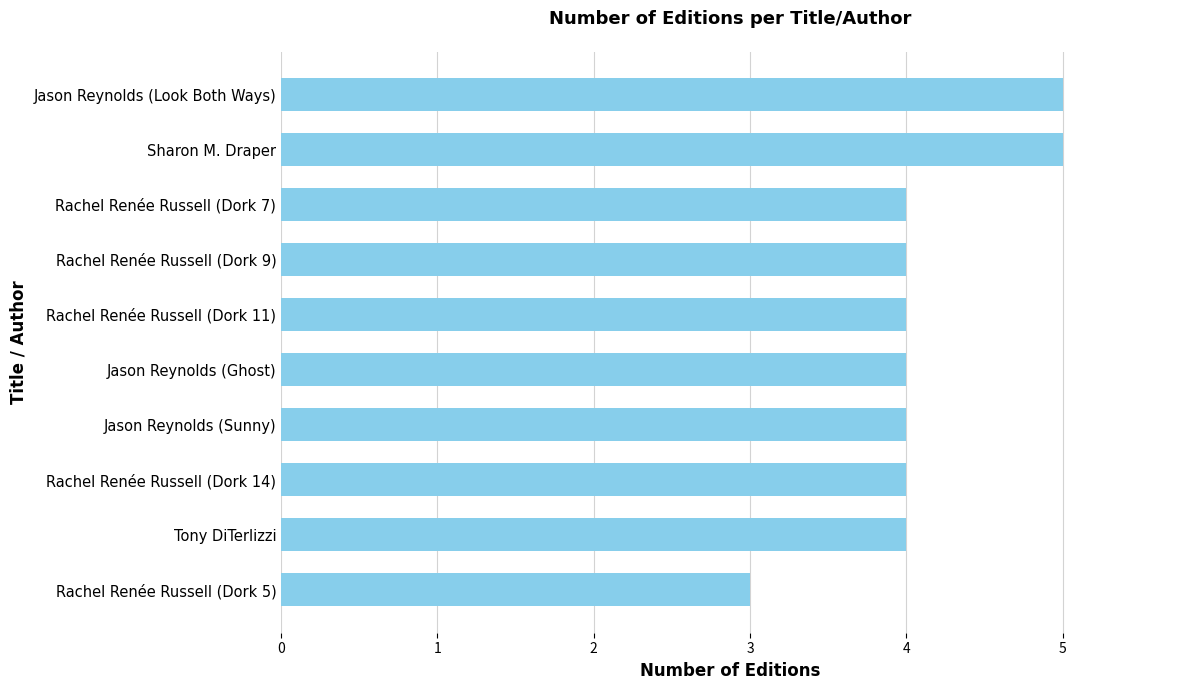

What is the sum of the values at Rachel Renée Russell (Dork 9) and Sharon M. Draper?

9